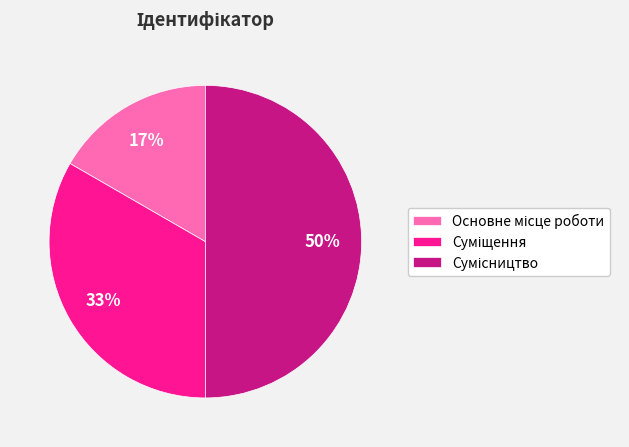

To the nearest percent, what is the average slice percentage?

33%